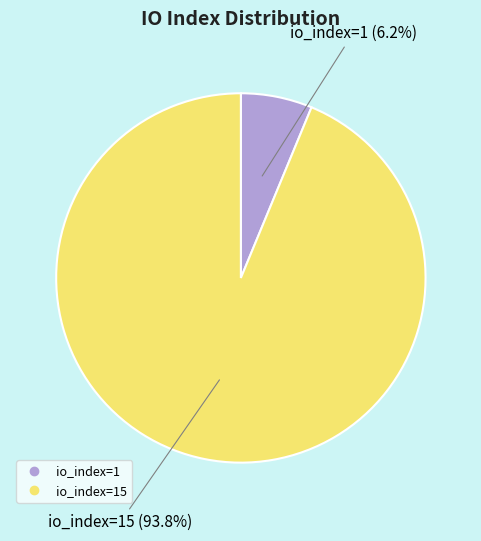

How many segments does this pie chart have?

2